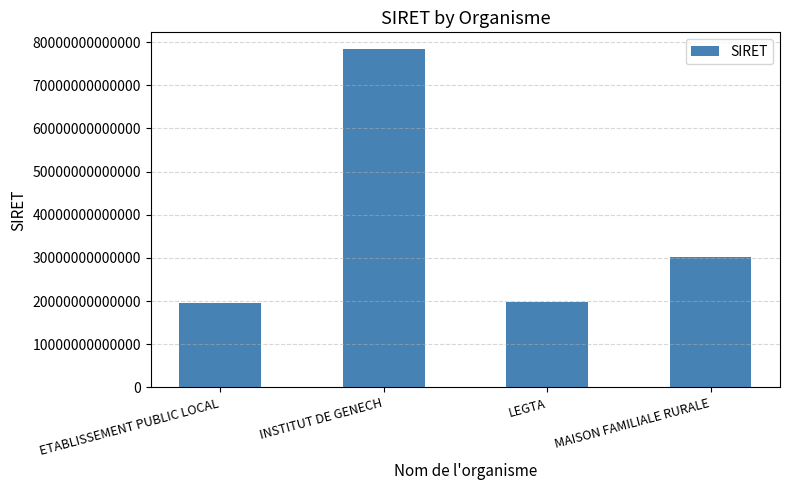

How many series are shown in this chart?

1